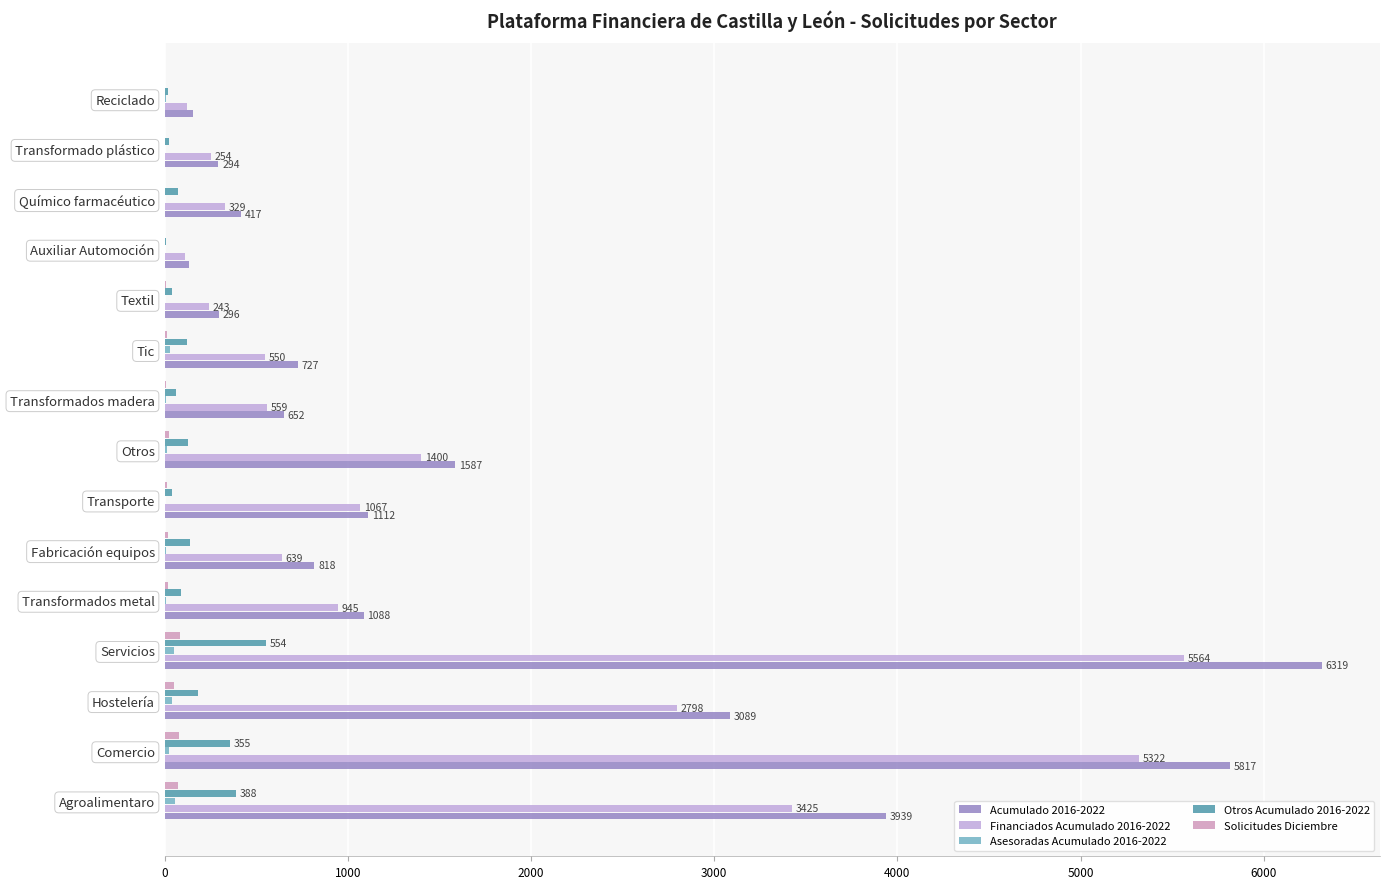

Count the number of categories in the chart.

15